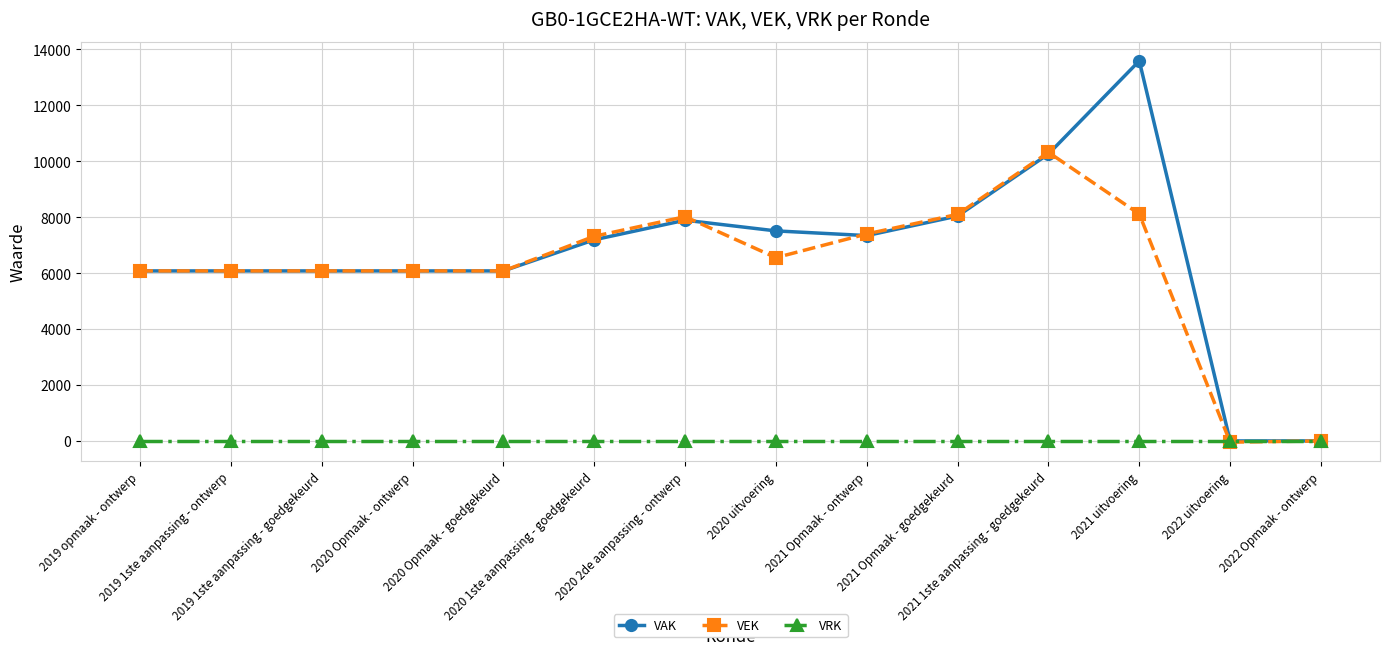

What position from the right is 2021 Opmaak - ontwerp?

6